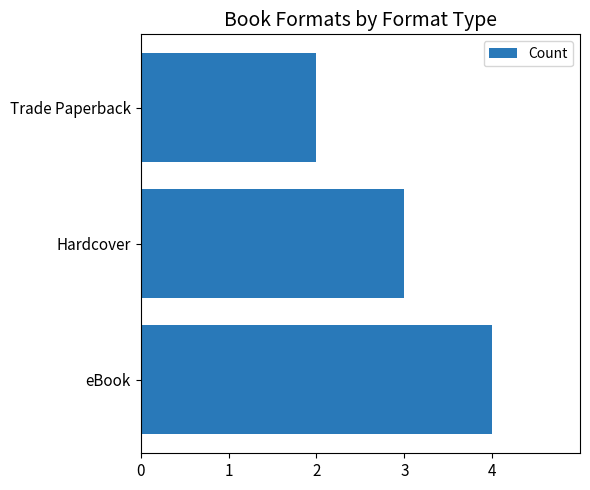

Rank the categories by value from lowest to highest.

Trade Paperback, Hardcover, eBook